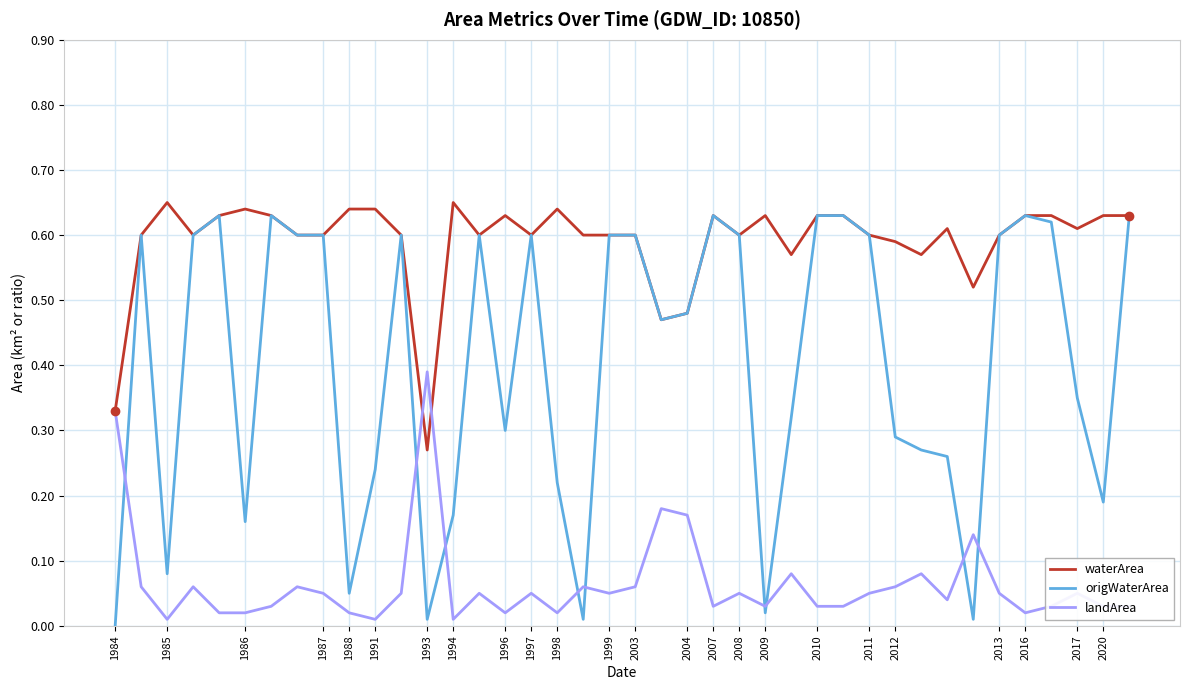

Which series has the largest total across all categories?

waterArea